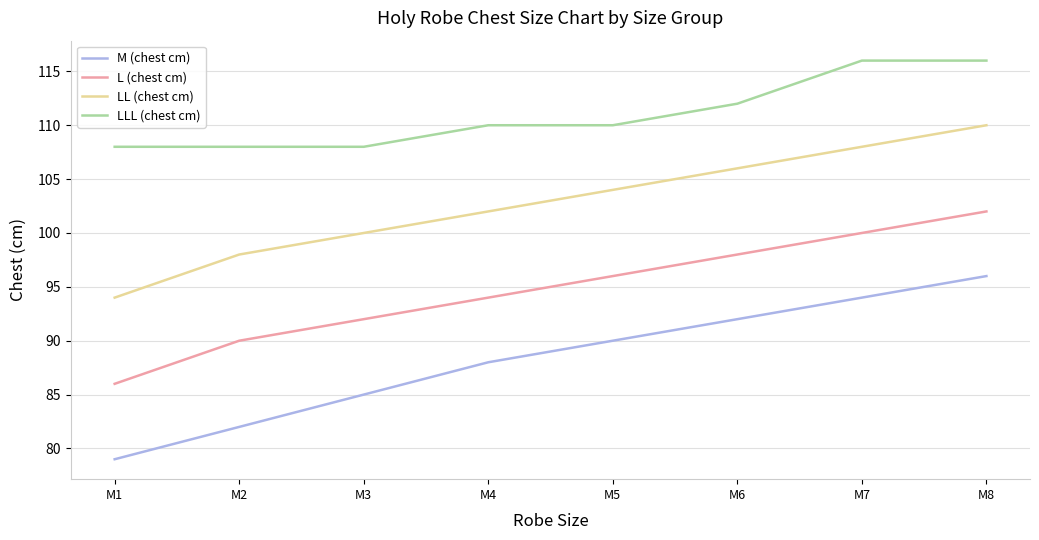

Which series has the largest range (max minus min)?

M (chest cm)